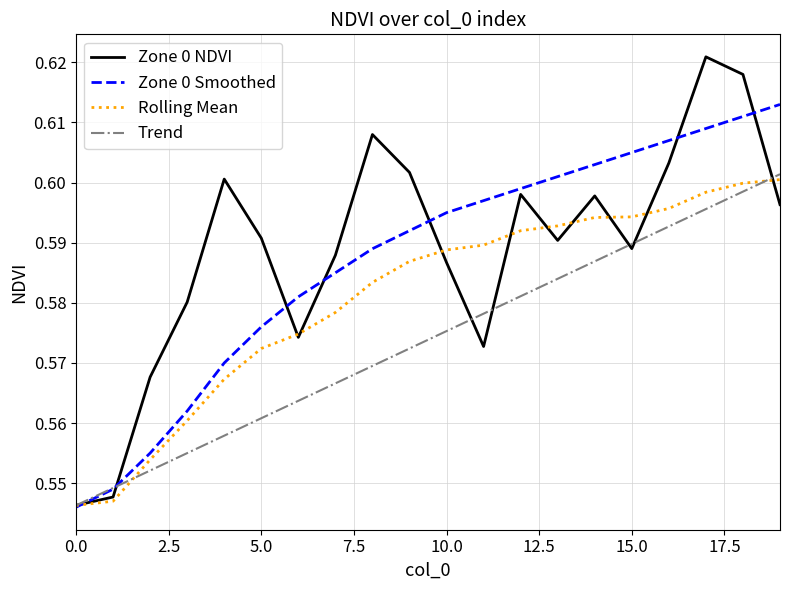

Is it true that Zone 0 Smoothed equals 0.9 at 5.0?

False